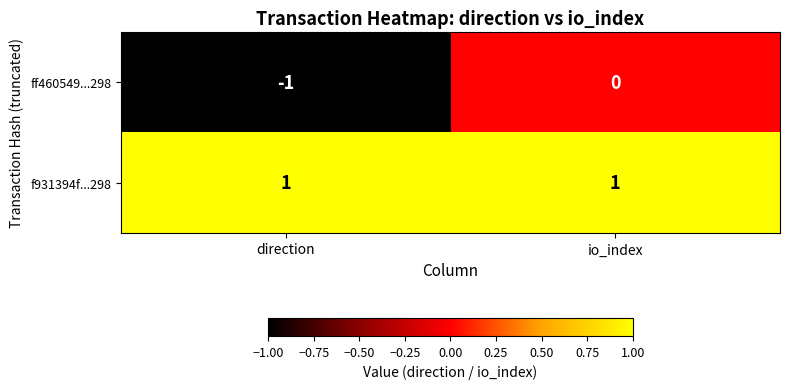

What is the maximum value shown in the chart?

1